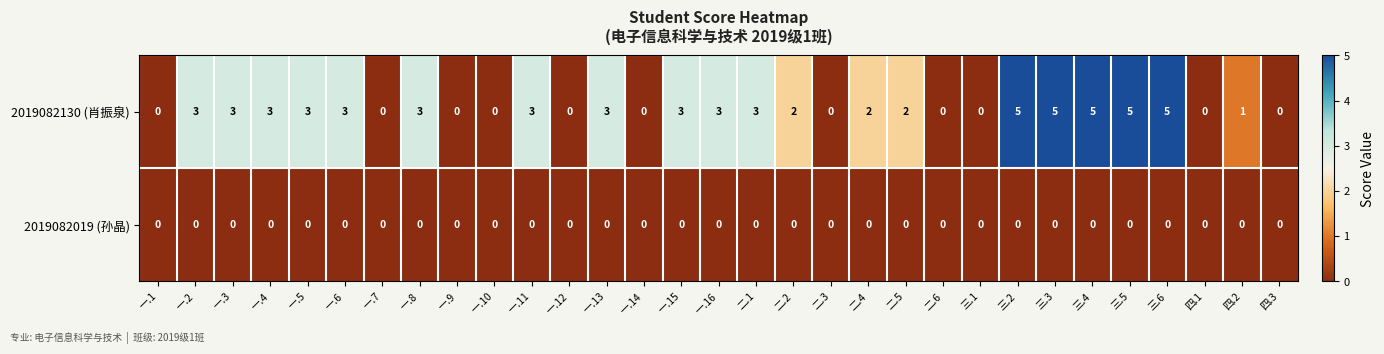

The value of 2019082019 (孙晶) at 一.13 is 0. True or false?

True